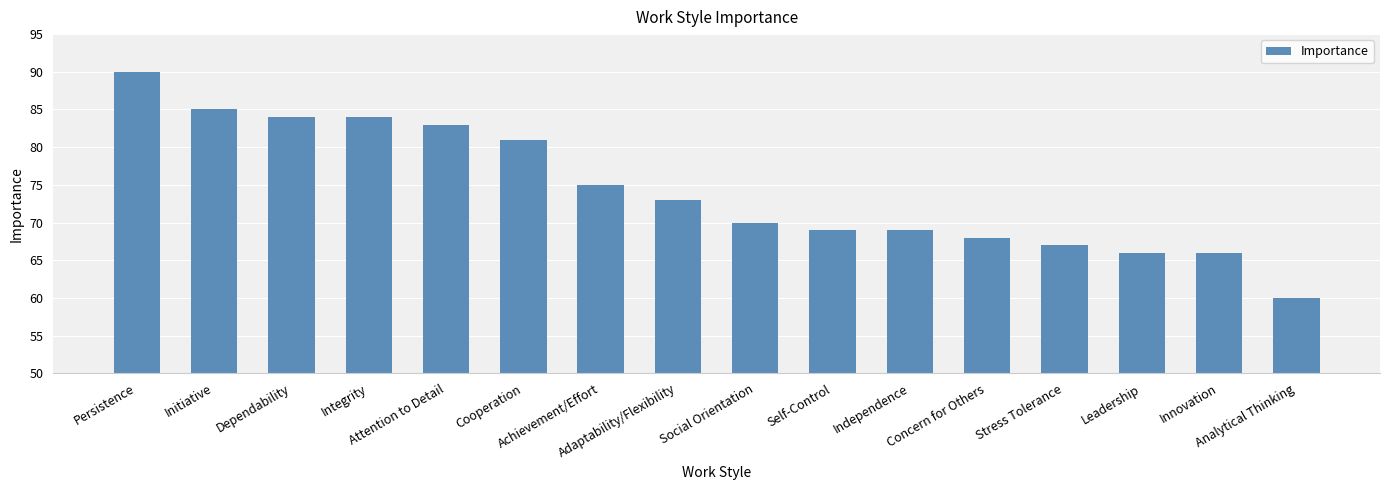

Reading right to left, list all the values displayed in this chart.

60	66	66	67	68	69	69	70	73	75	81	83	84	84	85	90